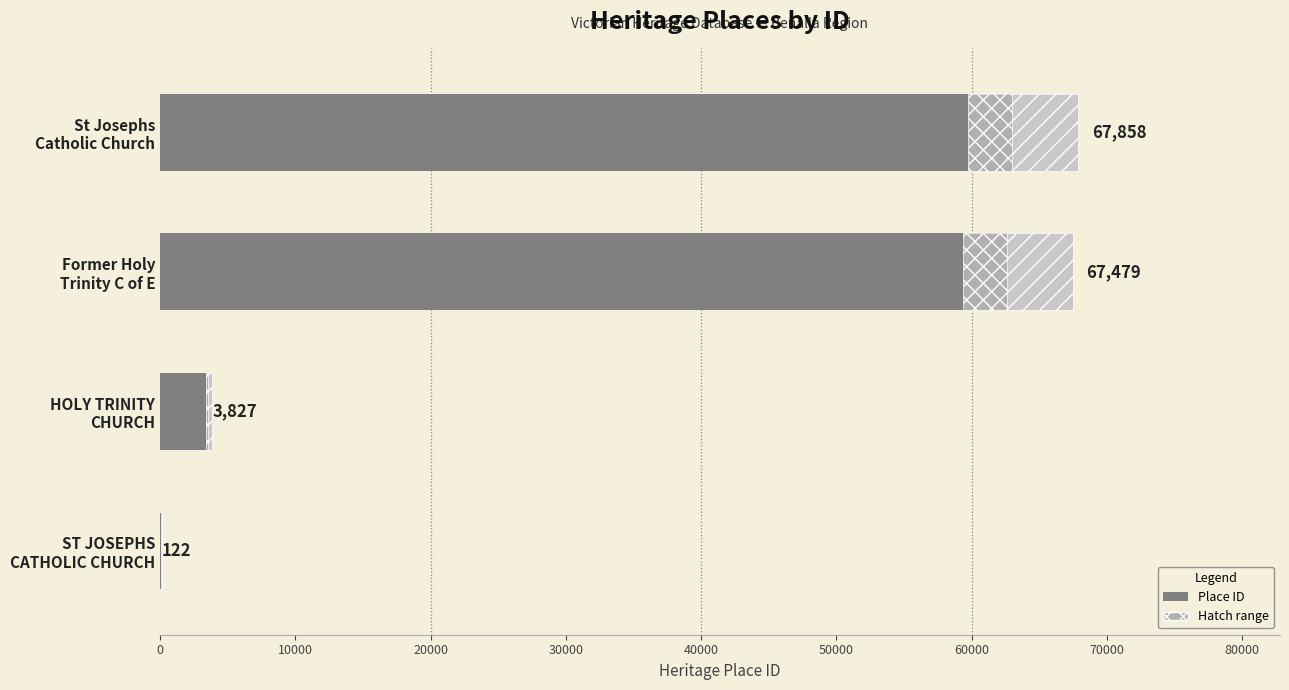

How many values are below 67479?

2